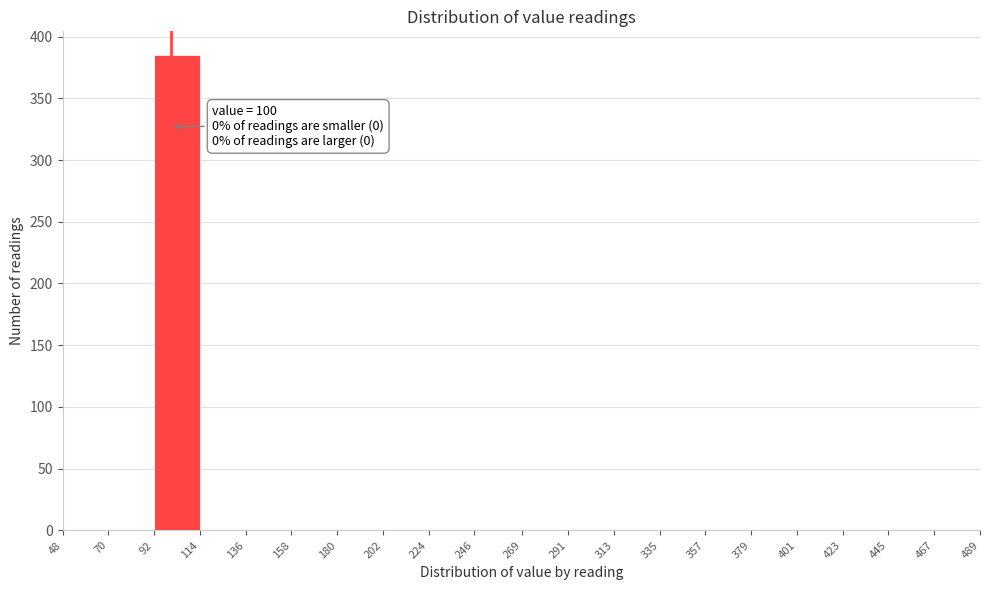

Over which range of the x-axis is the bar tallest?

92 to 114